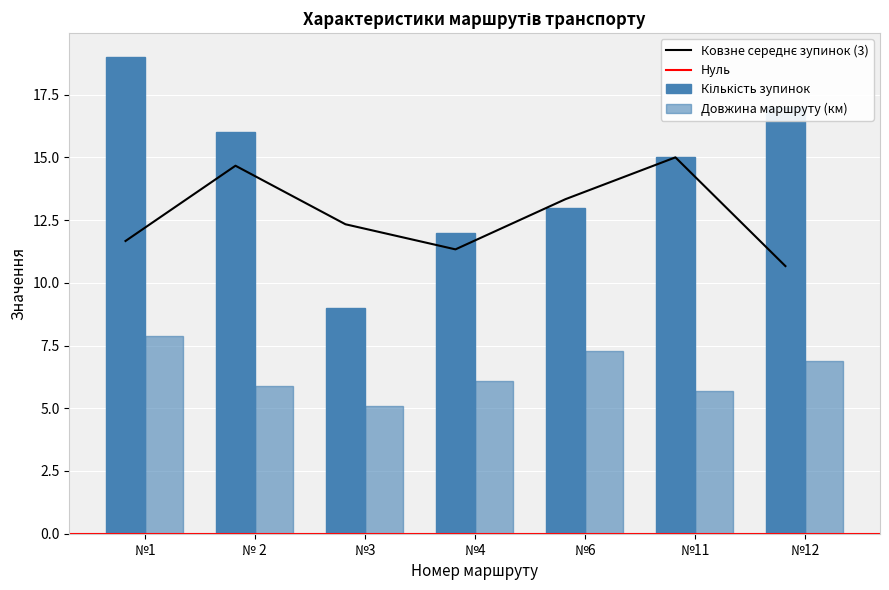

Is it true that Кількість зупинок equals 25.6 at №12?

False